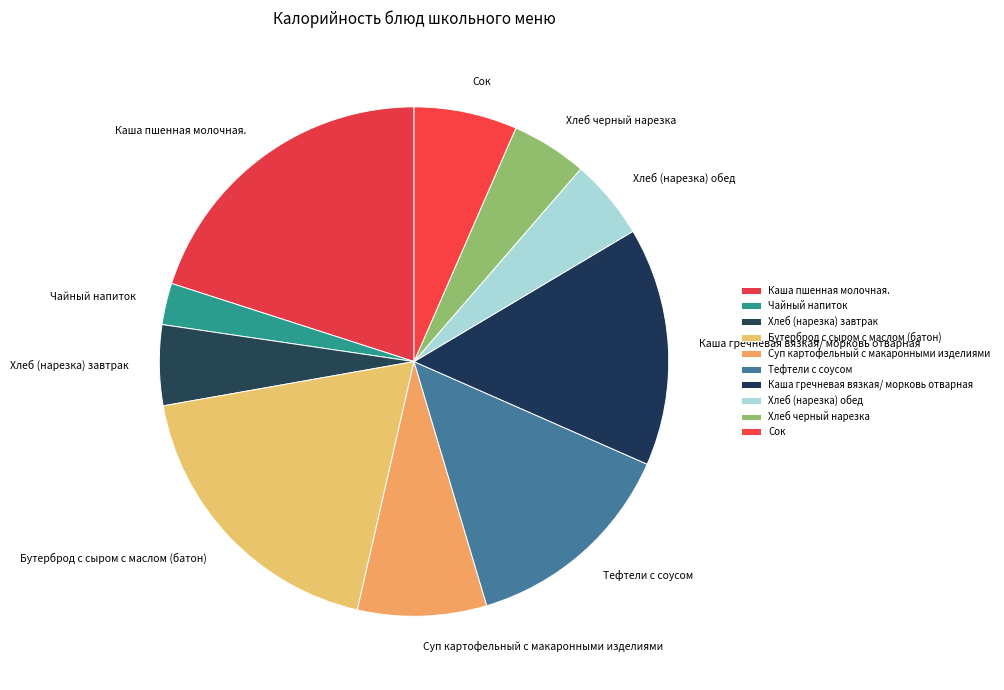

Is it true that Суп картофельный с макаронными изделиями is 8% of the pie?

True